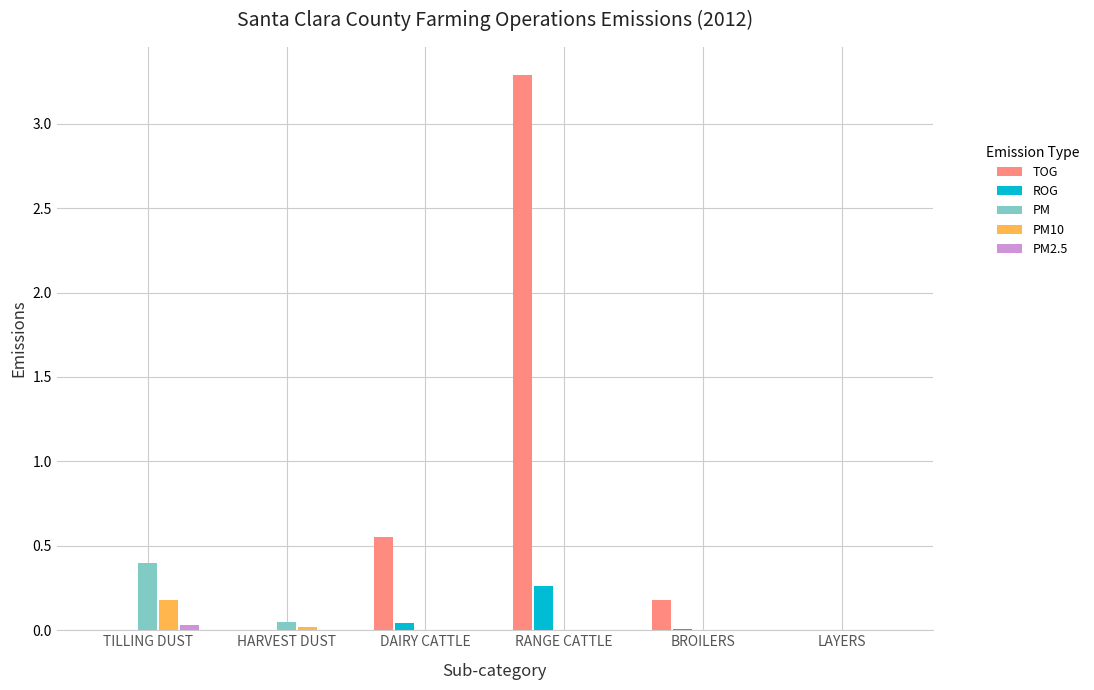

What is the sum of all TOG values?

4.0